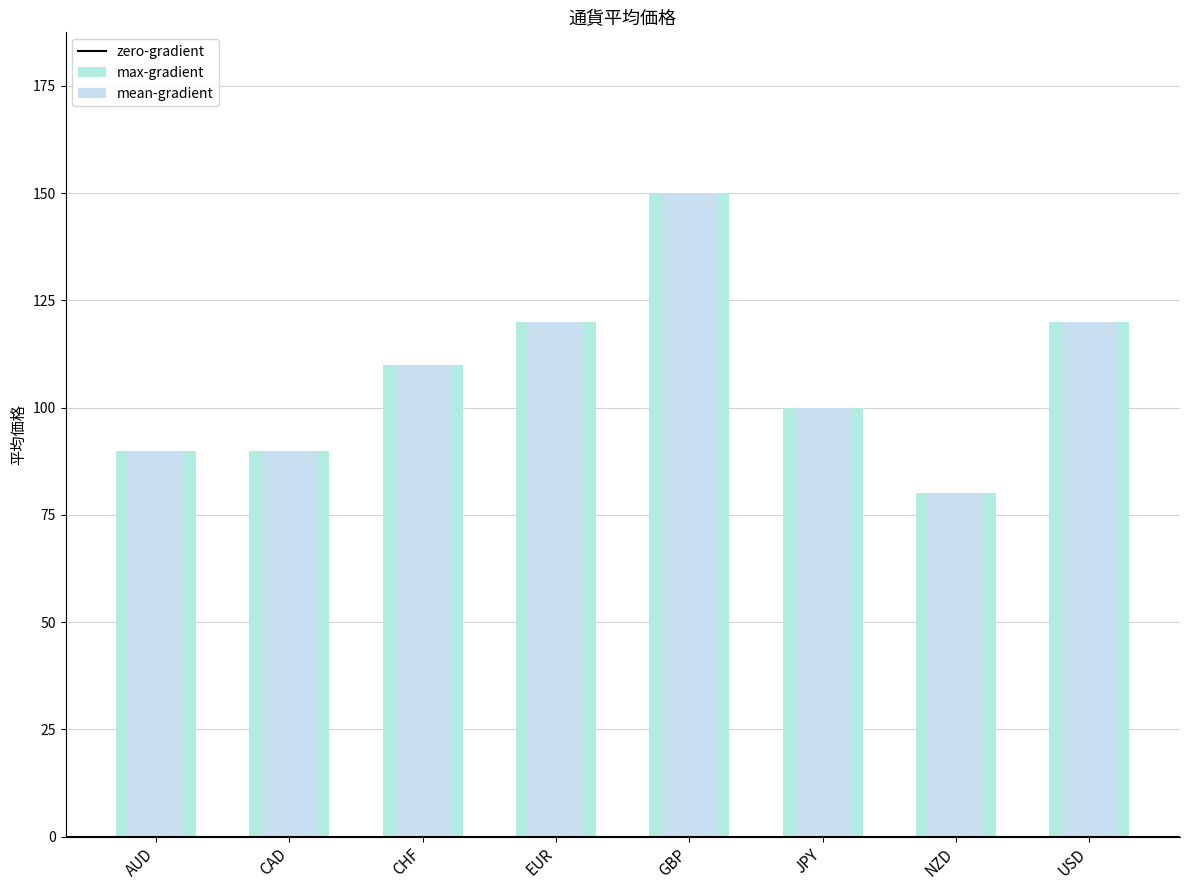

How many values are below 110?

4